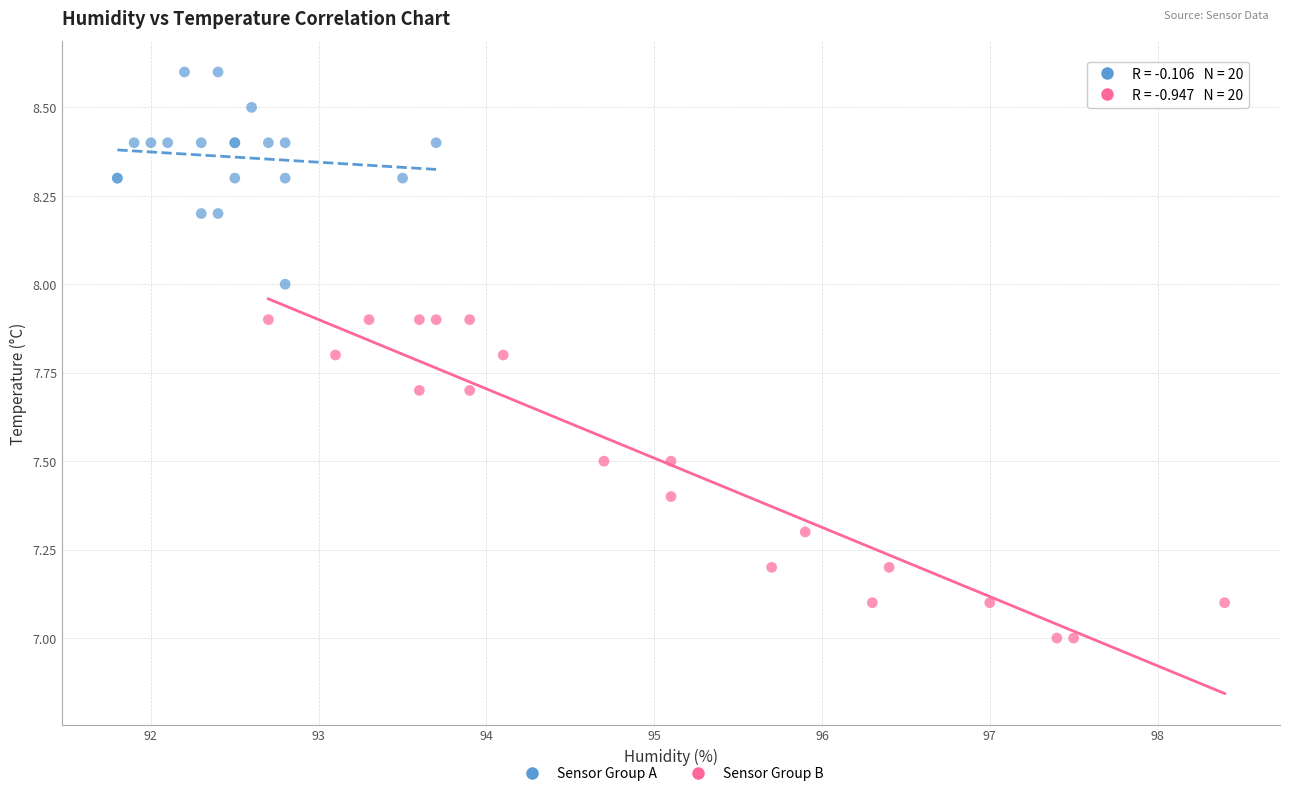

Which series contains the highest Y value?

Sensor Group A